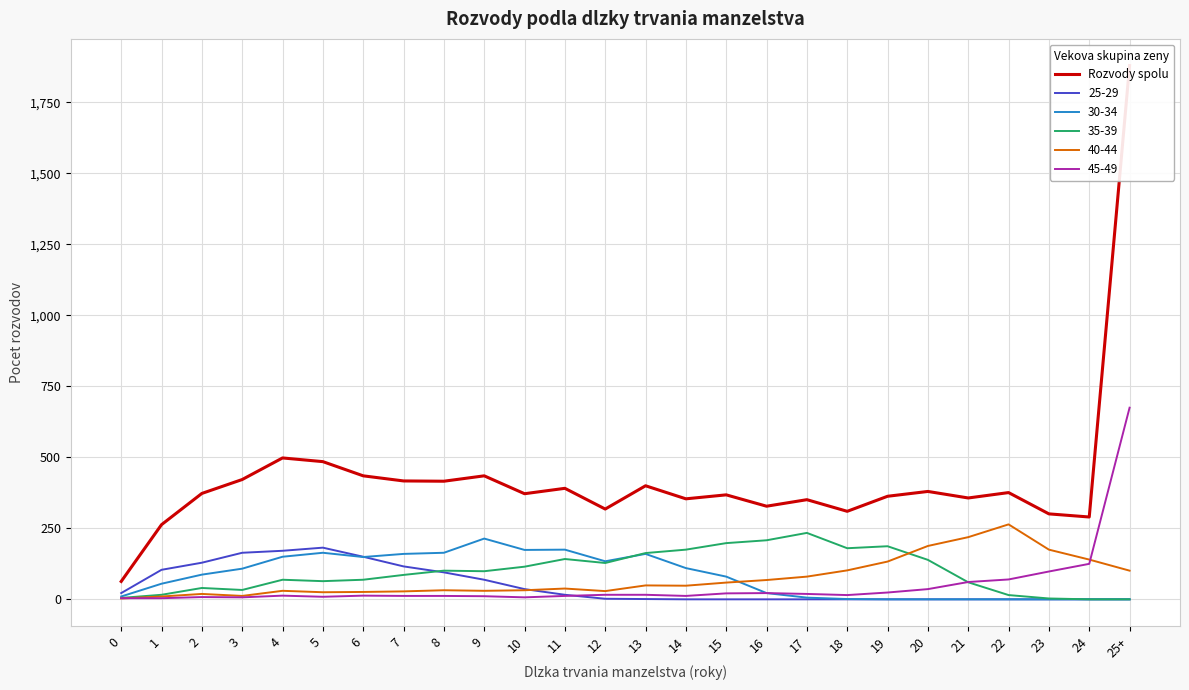

Reading right to left, what are all the values shown in this chart?

1880	290	301	376	357	380	363	310	351	328	368	354	400	318	391	372	435	416	417	435	485	498	422	373	263	63